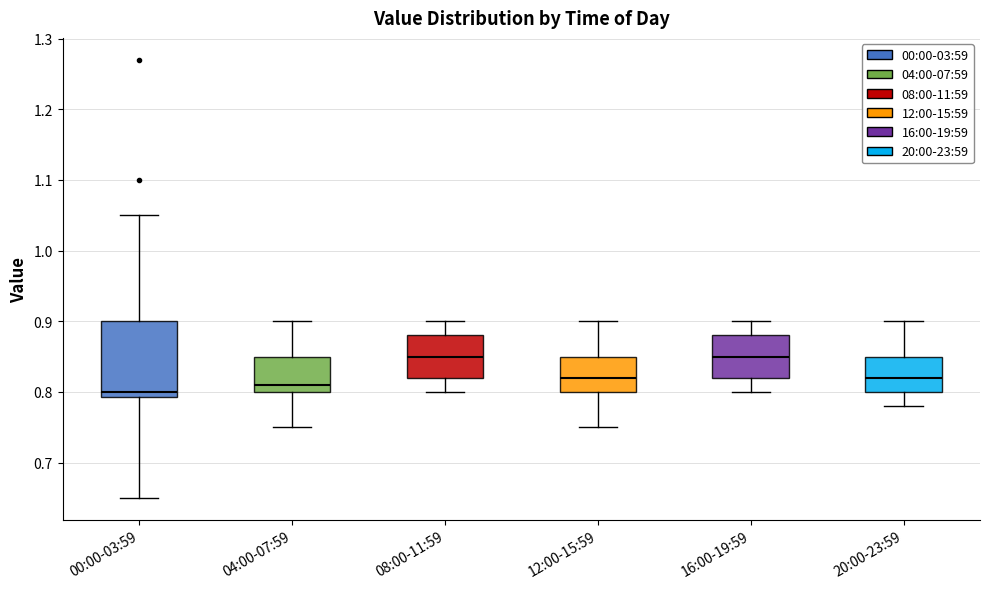

Where is the upper edge of the box for 08:00-11:59 on the y-axis? The values are not printed on the chart, so give them approximately, as read against the axis.

0.88